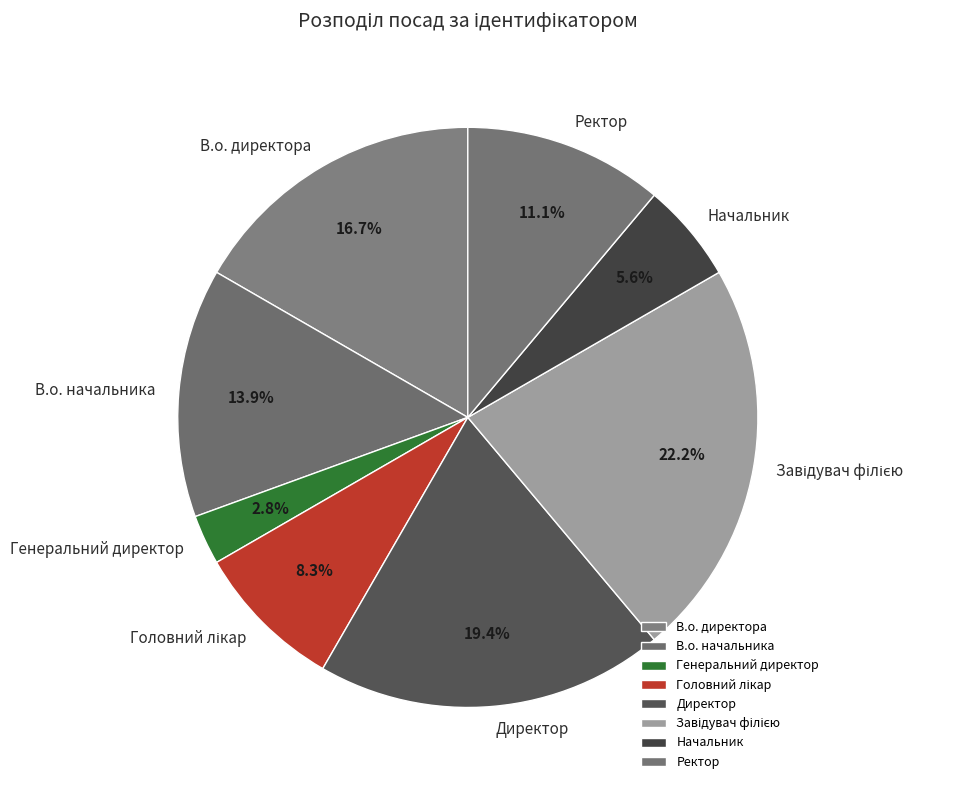

What is the total percentage of В.о. начальника and Генеральний директор?

16.7%